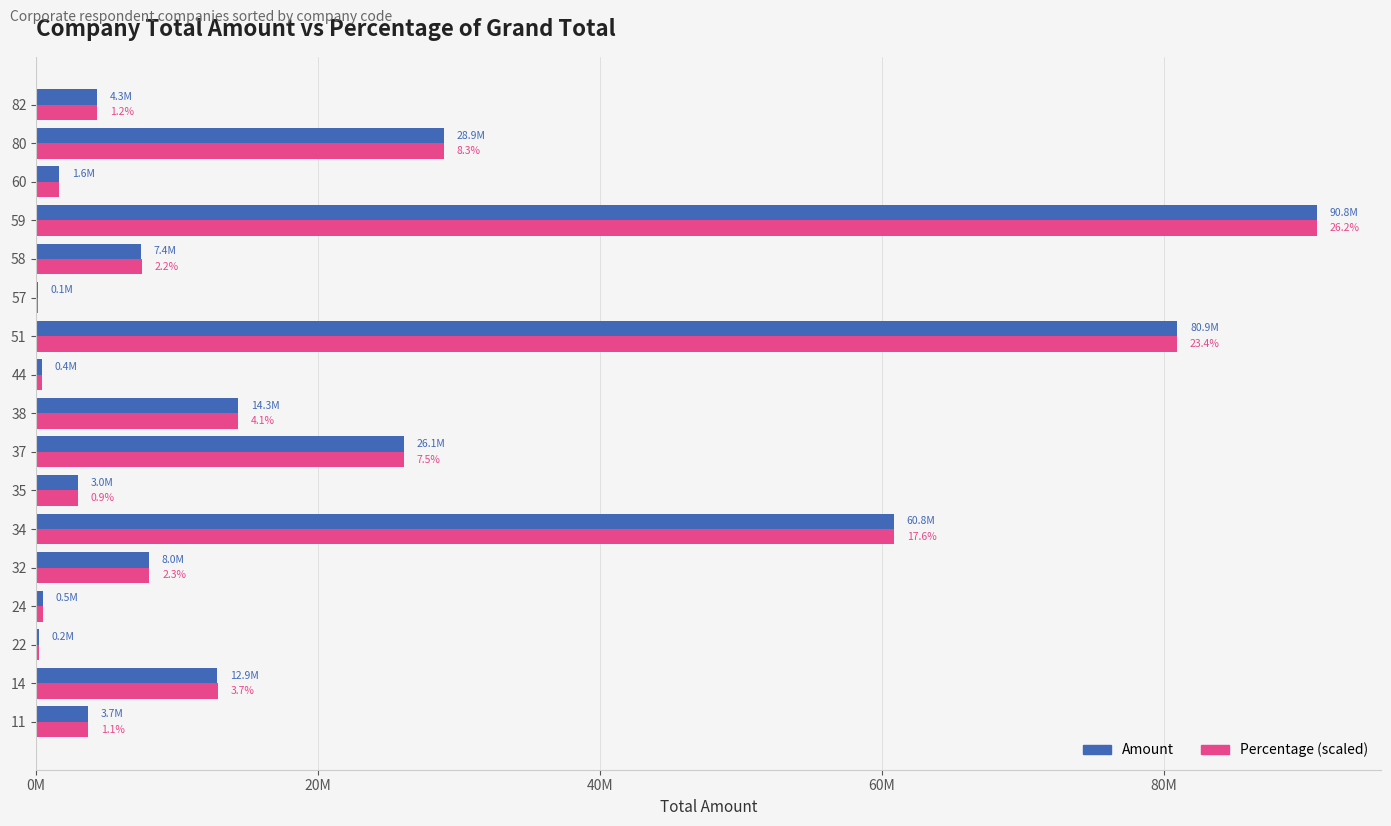

What is the maximum value shown in the chart?

90845140.0